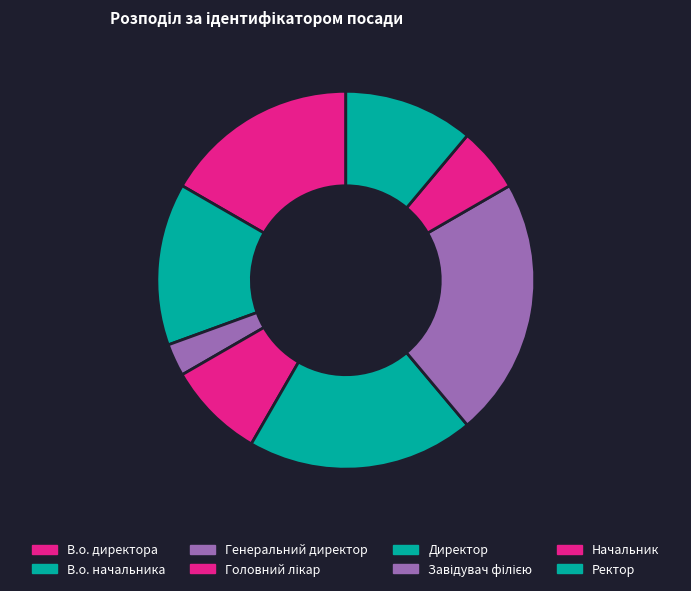

Is the sum of Начальник and Ректор greater than half?

No